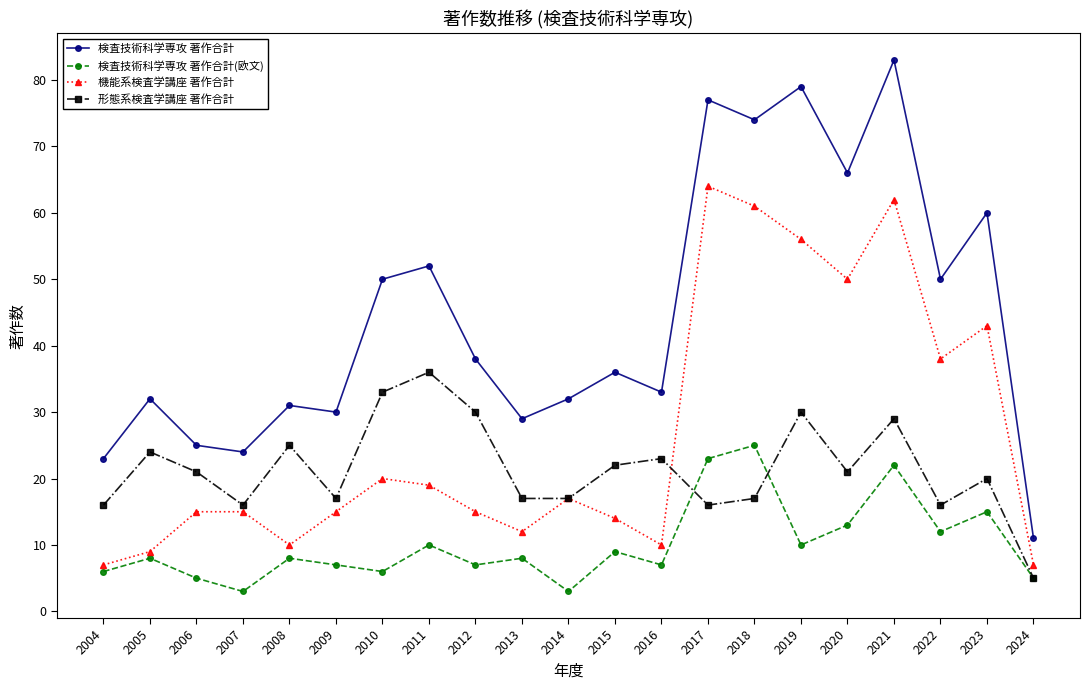

What is the highest value of the 形態系検査学講座 著作合計 series?

36